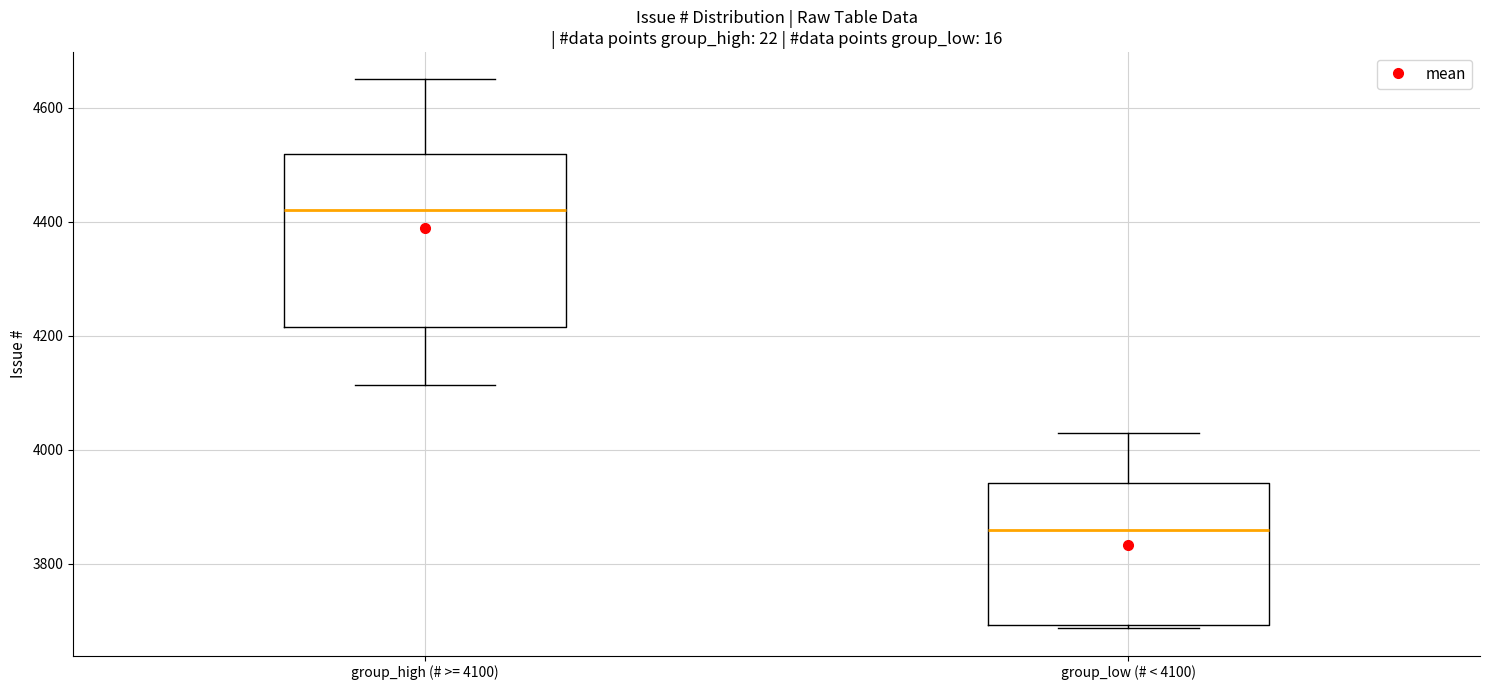

Which box has the lowest median line?

group_low (# < 4100)